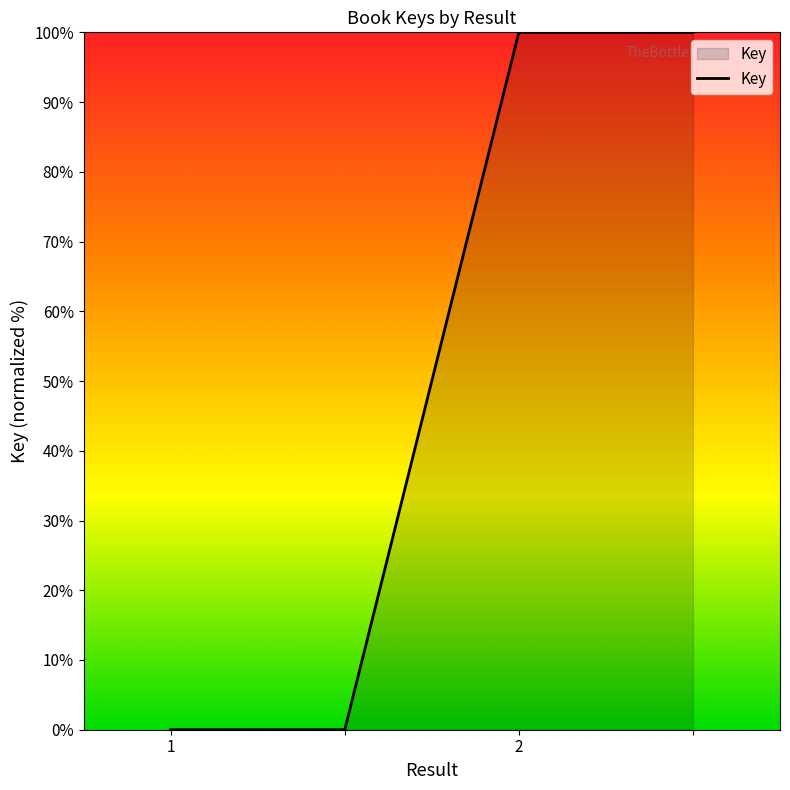

What is the greatest value displayed?

100